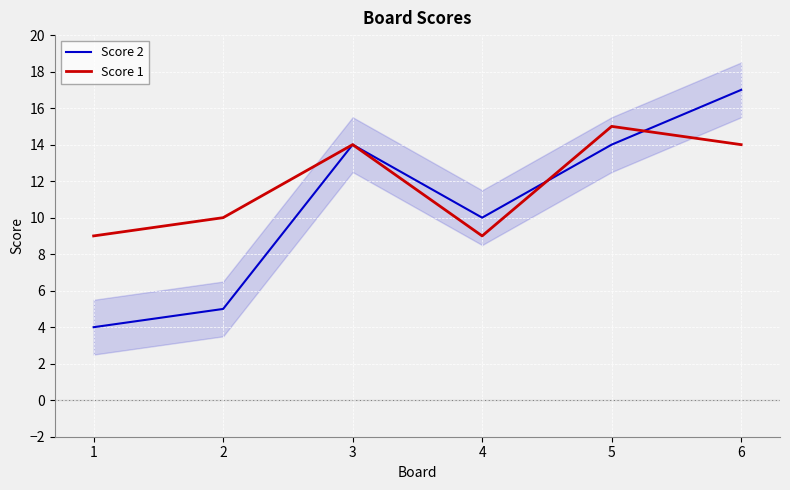

What are all the series names shown in the legend?

Score 2, Score 1